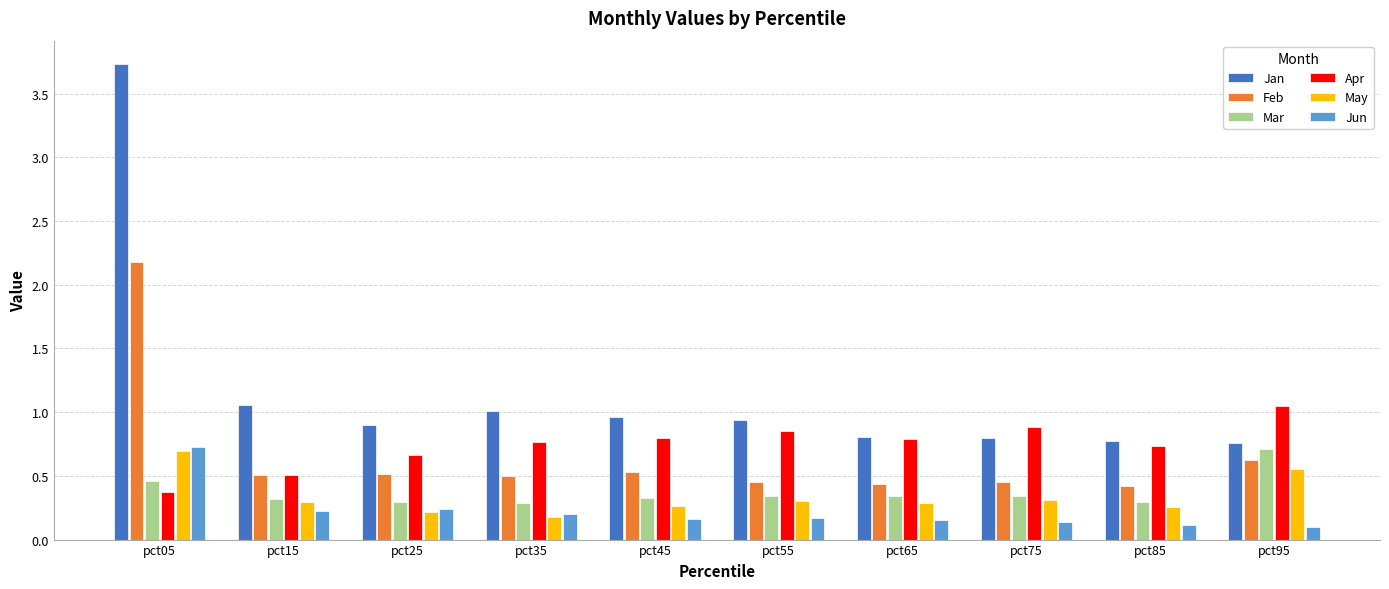

At which label is Feb closest to 1?

pct95